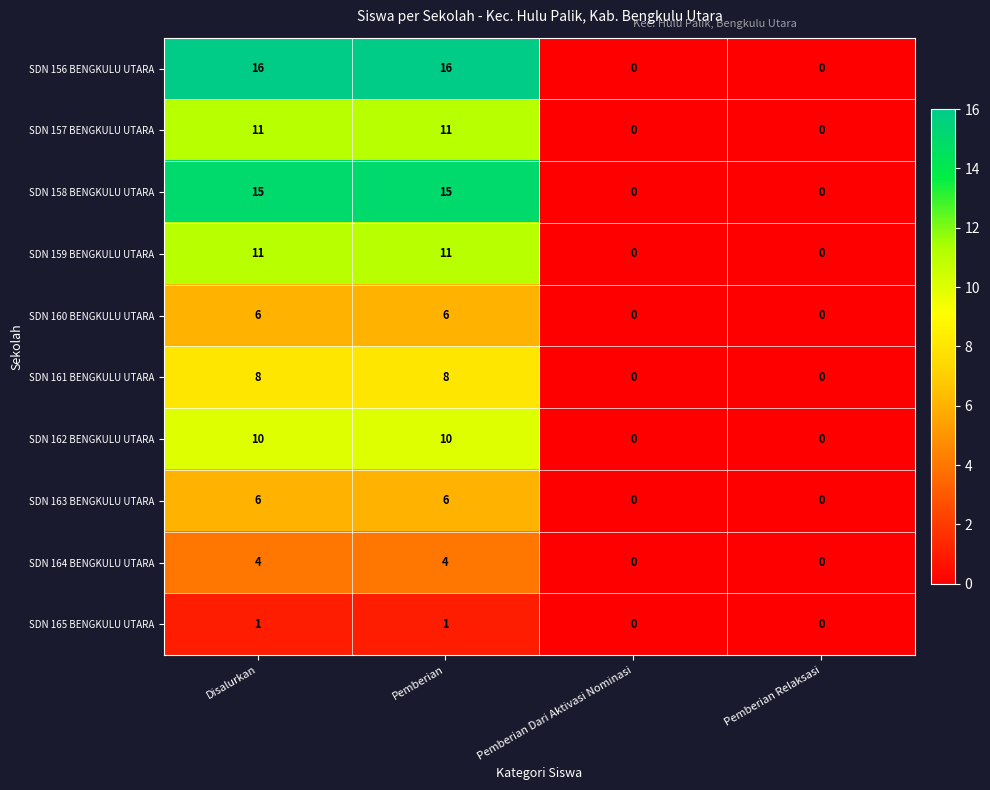

The SDN 161 BENGKULU UTARA series shows 8 at Pemberian. True or false?

True